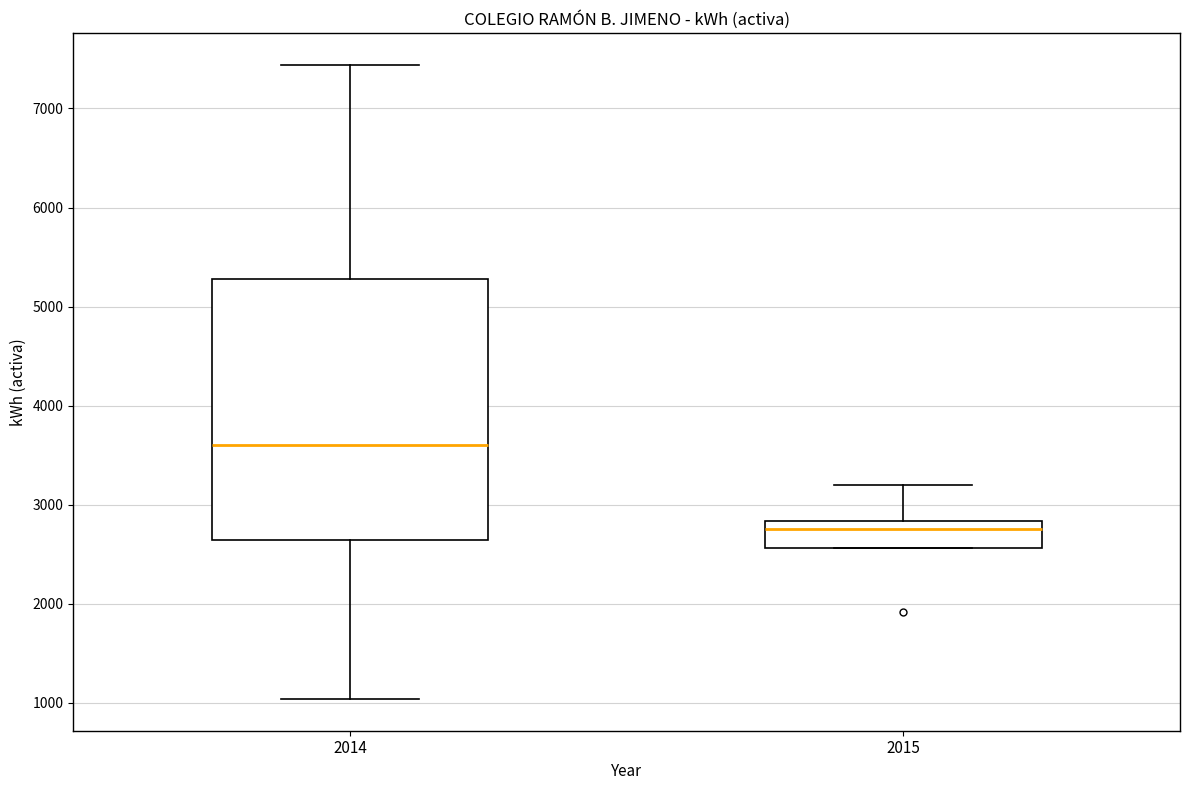

Which box has the lowest median line?

2015